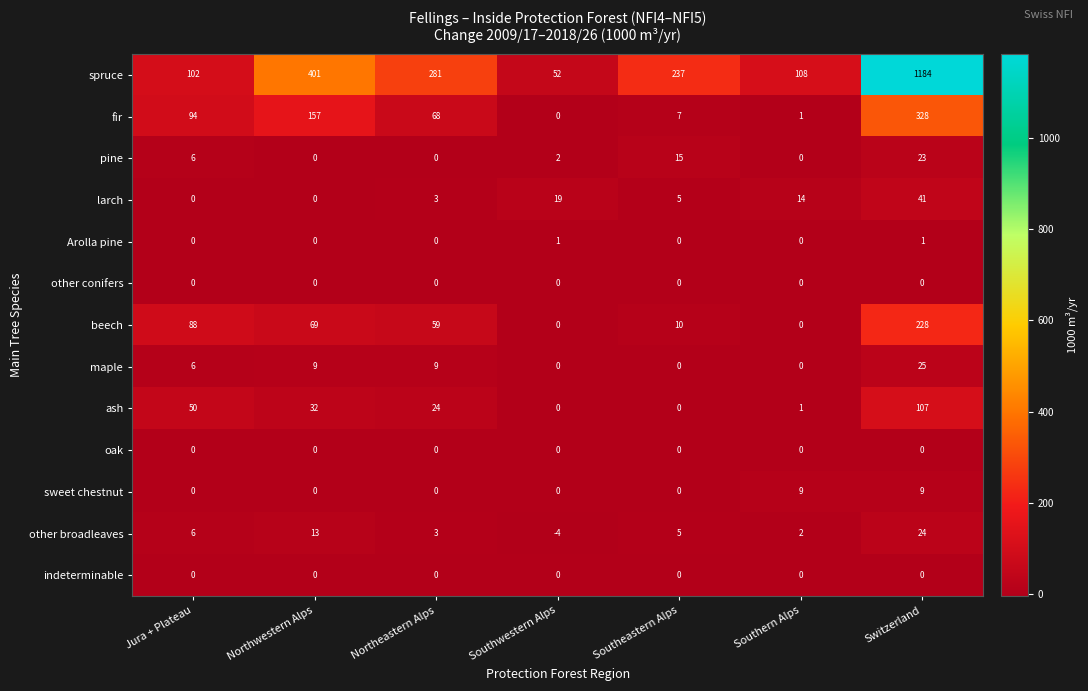

What is the spread (max minus min) of values at Southern Alps?

108